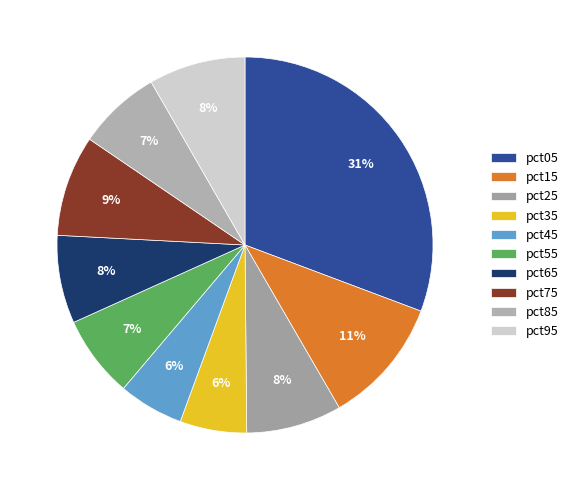

How many segments does this pie chart have?

10